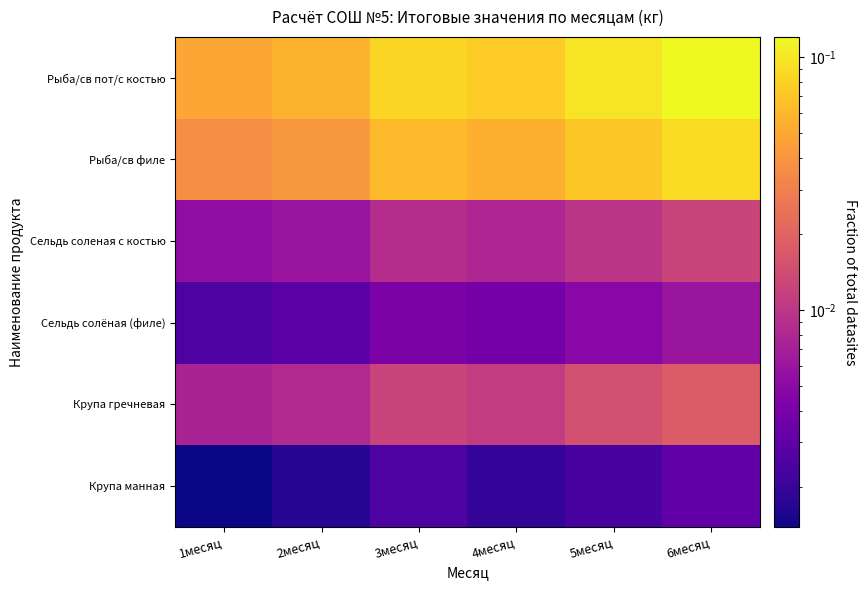

How many data points does each series have?

6